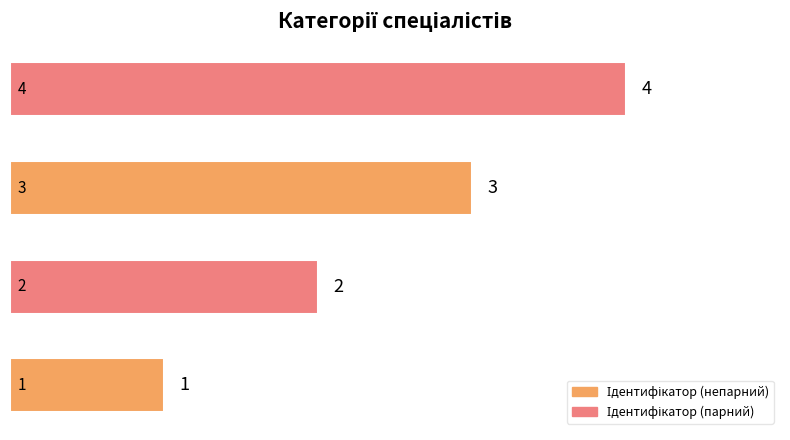

What is the difference between the maximum and minimum values?

3